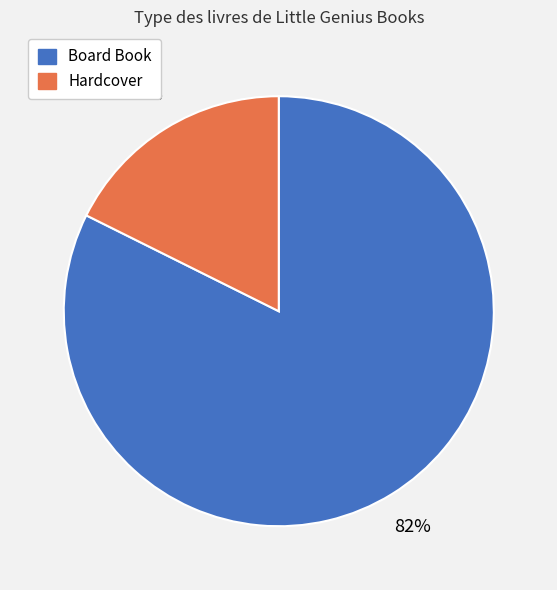

Is it true that Hardcover is 18% of the pie?

True